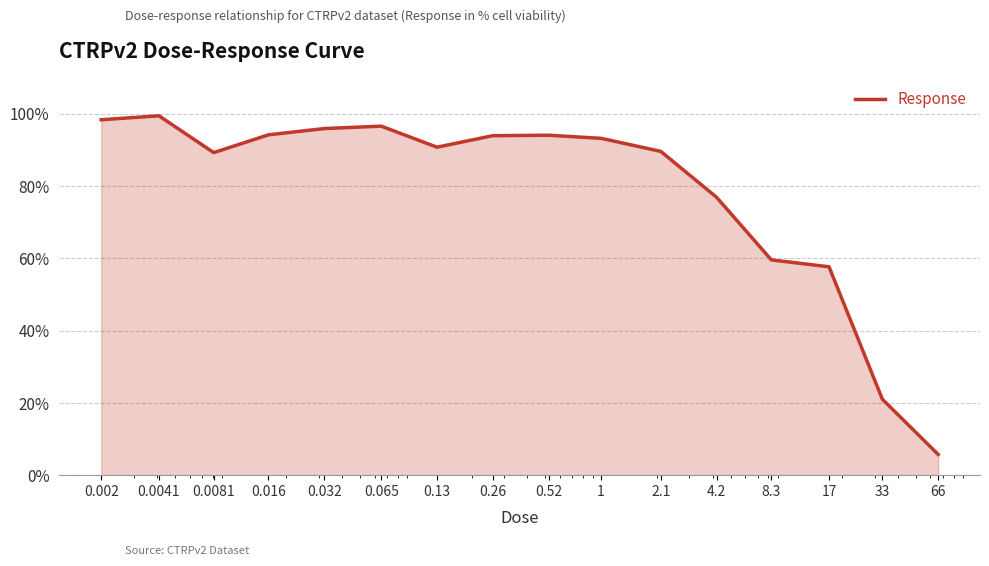

What is the difference between the maximum and minimum values?

93.7